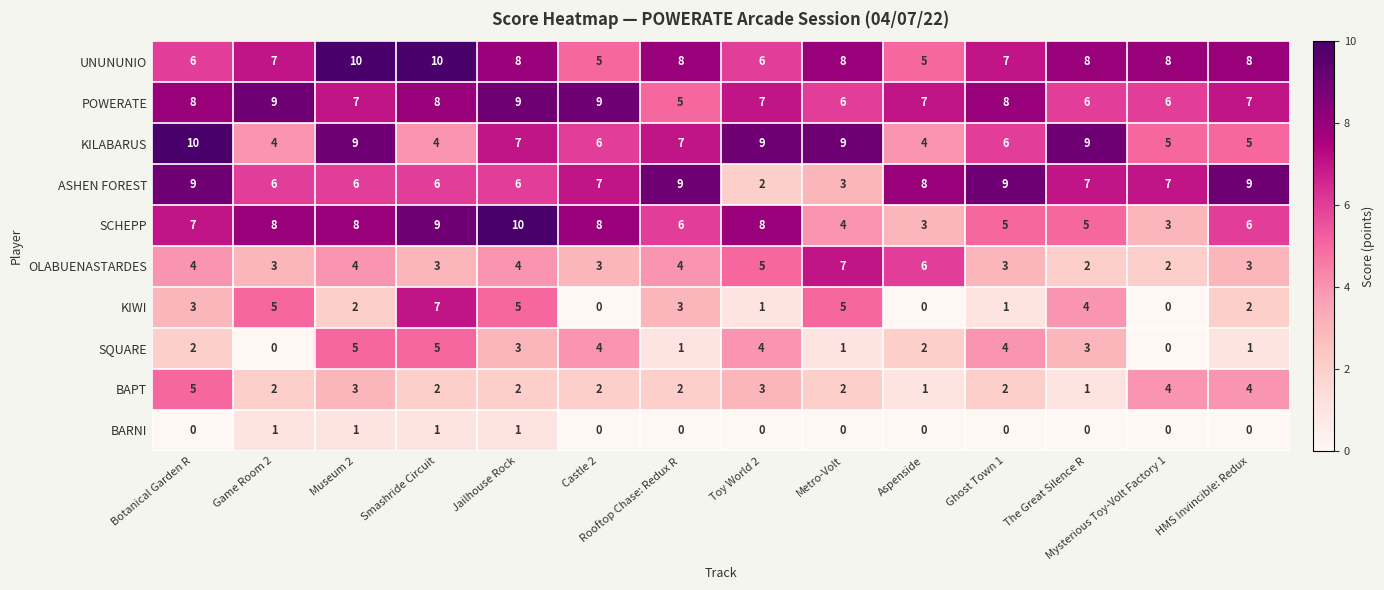

What is the maximum value for POWERATE?

9